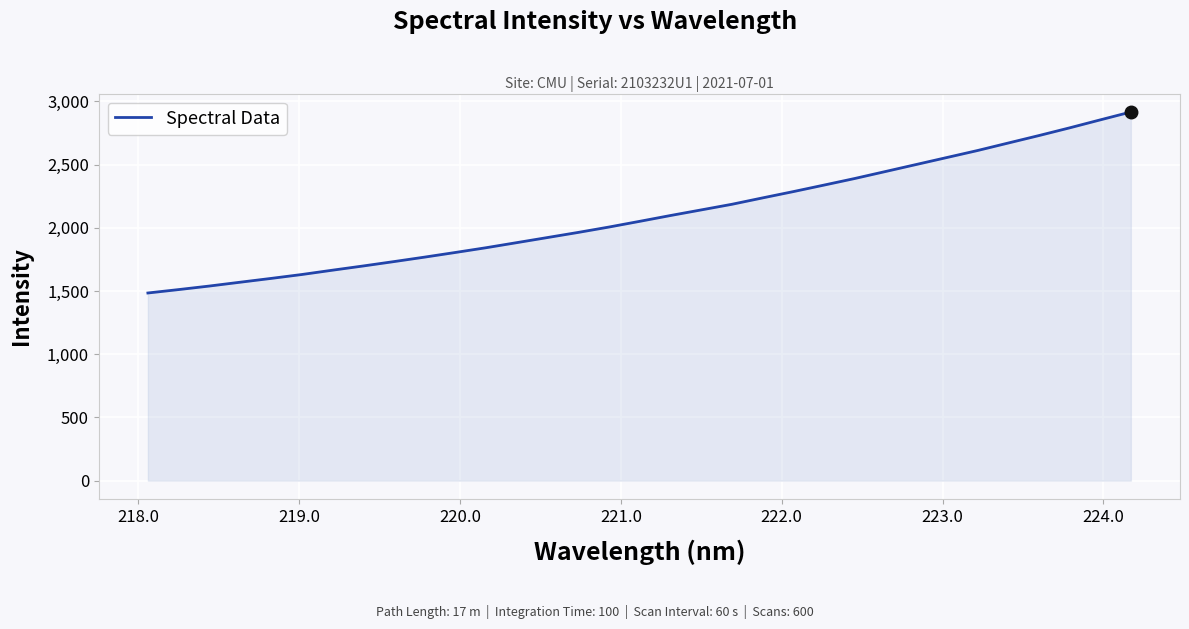

What is the maximum value shown in the chart?

2915.6